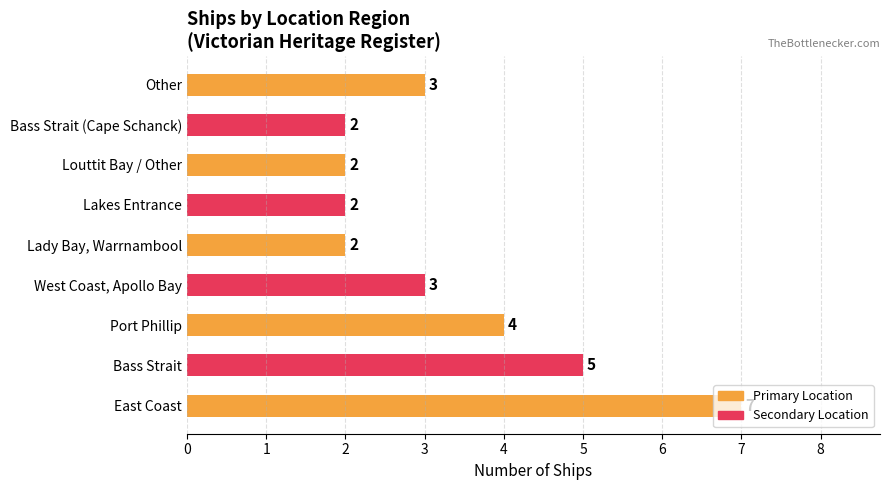

The value at Other is 3. True or false?

True